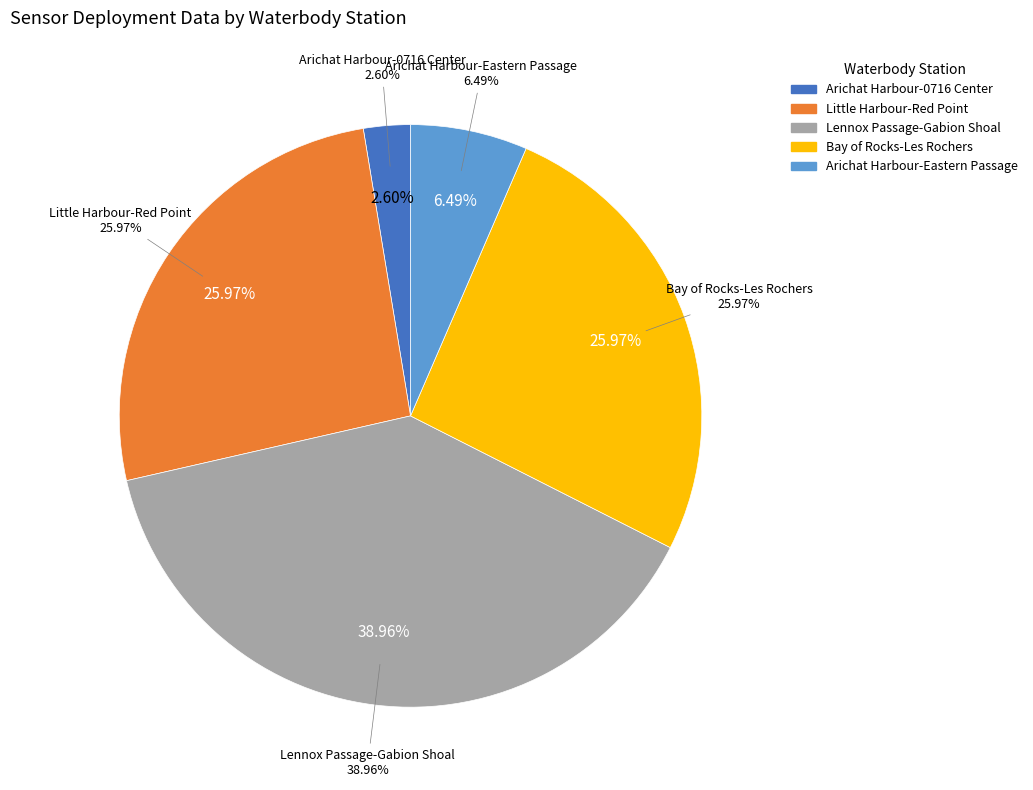

How many segments does this pie chart have?

5